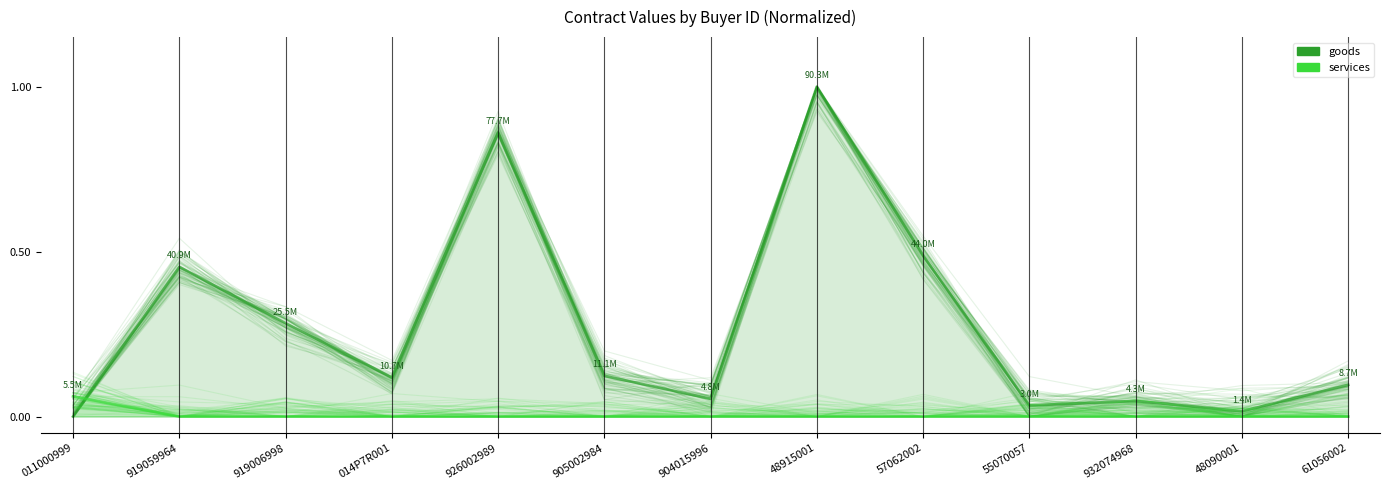

Which category has the highest value in the services series?

011000999